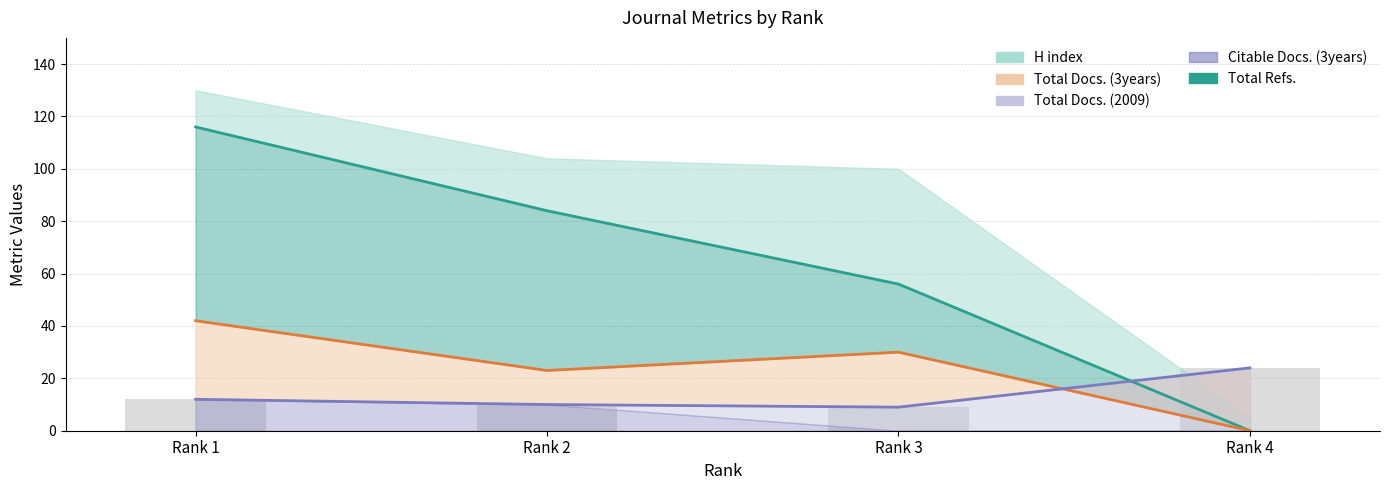

At which category does the chart reach its minimum across all series?

Rank 4